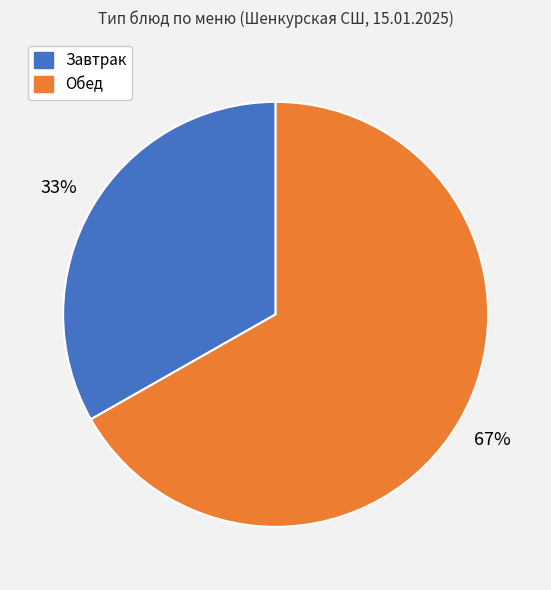

To the nearest percent, what is the difference between the largest and smallest slice percentages?

34%